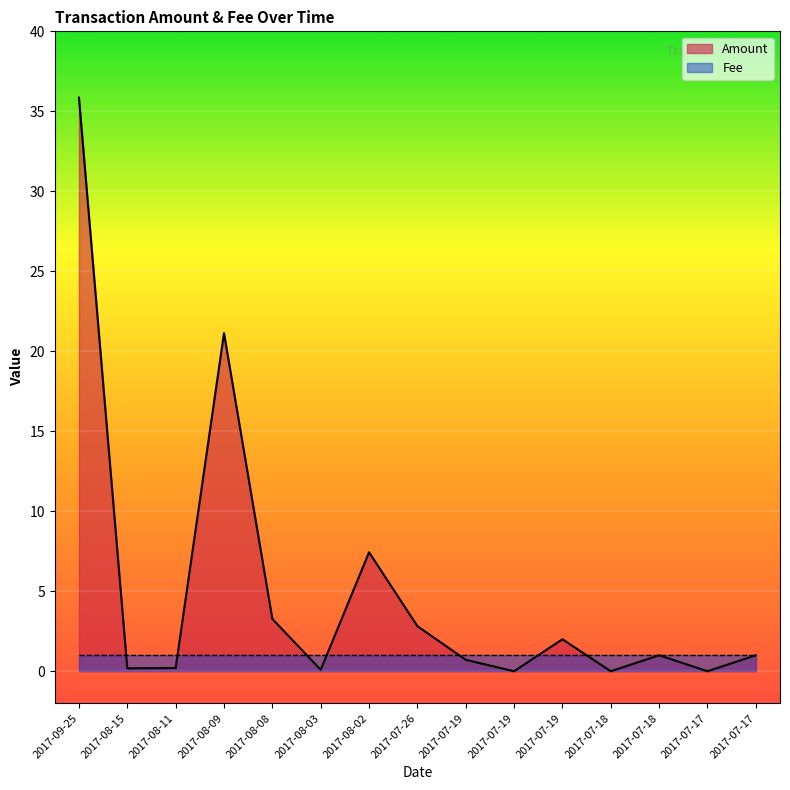

The chart shows a value of 0.2 at 2017-08-11. True or false?

True